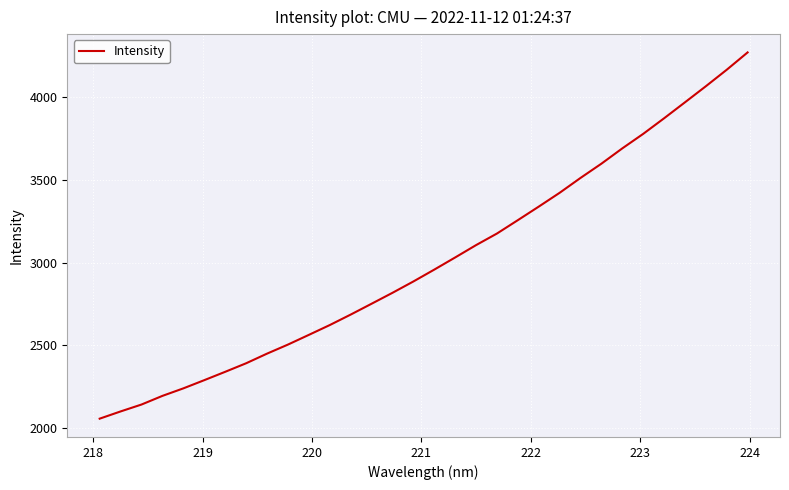

What is the greatest value displayed?

4269.8